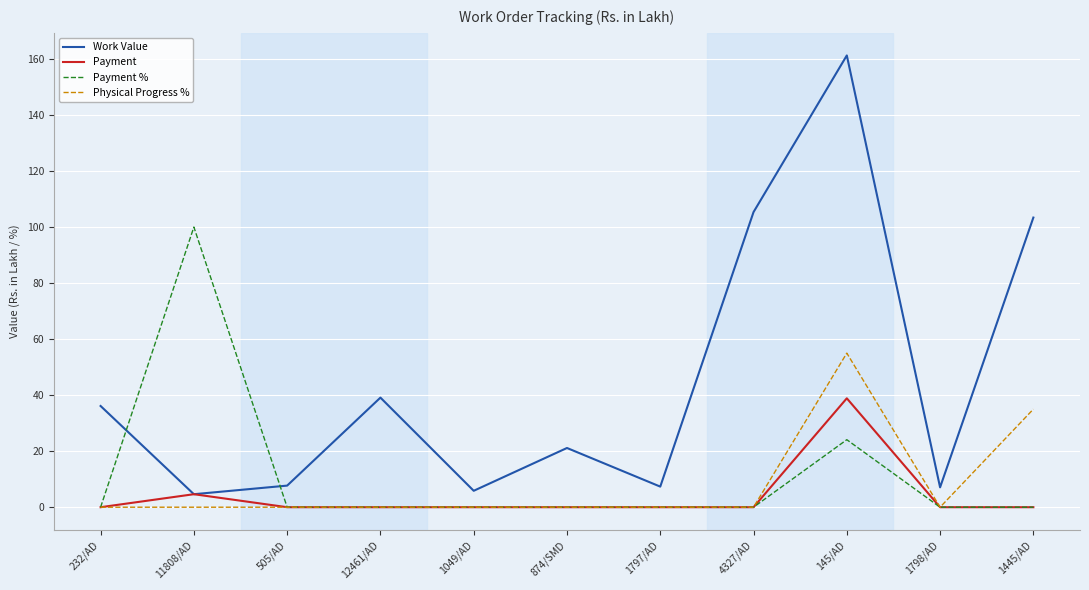

Does the chart display data point markers on the line(s)?

No